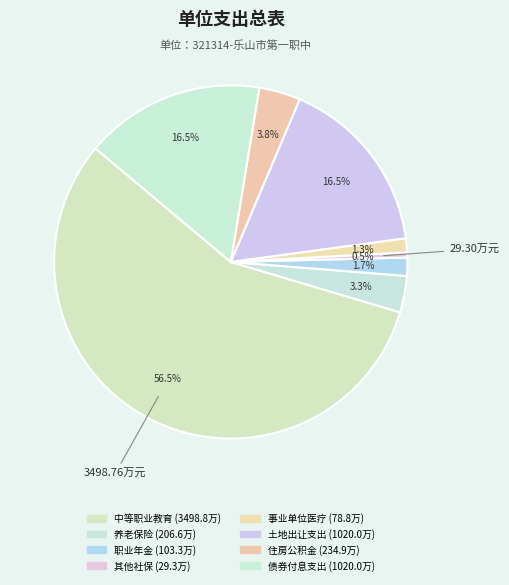

How many slices are in this pie chart?

8